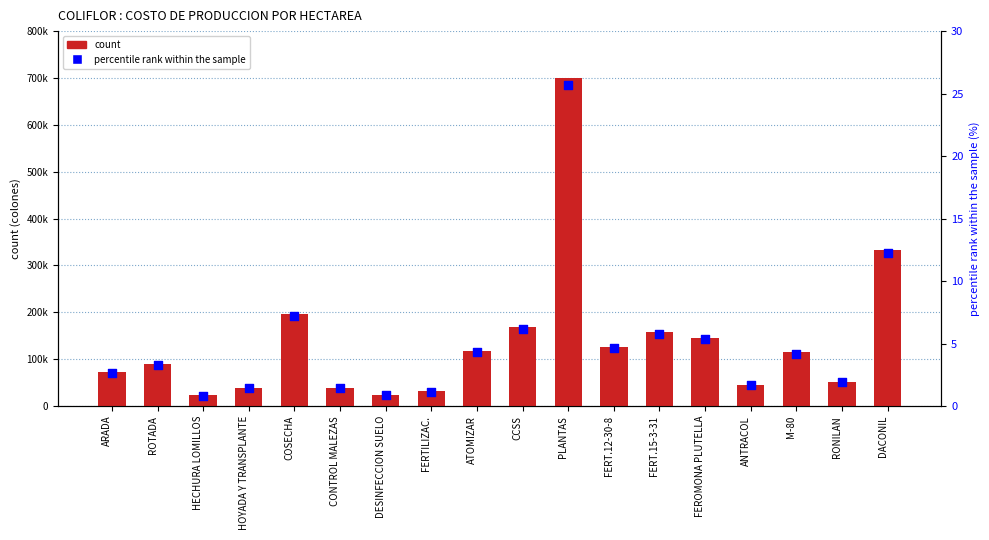

What are all the series names shown in the legend?

count, percentile rank within the sample